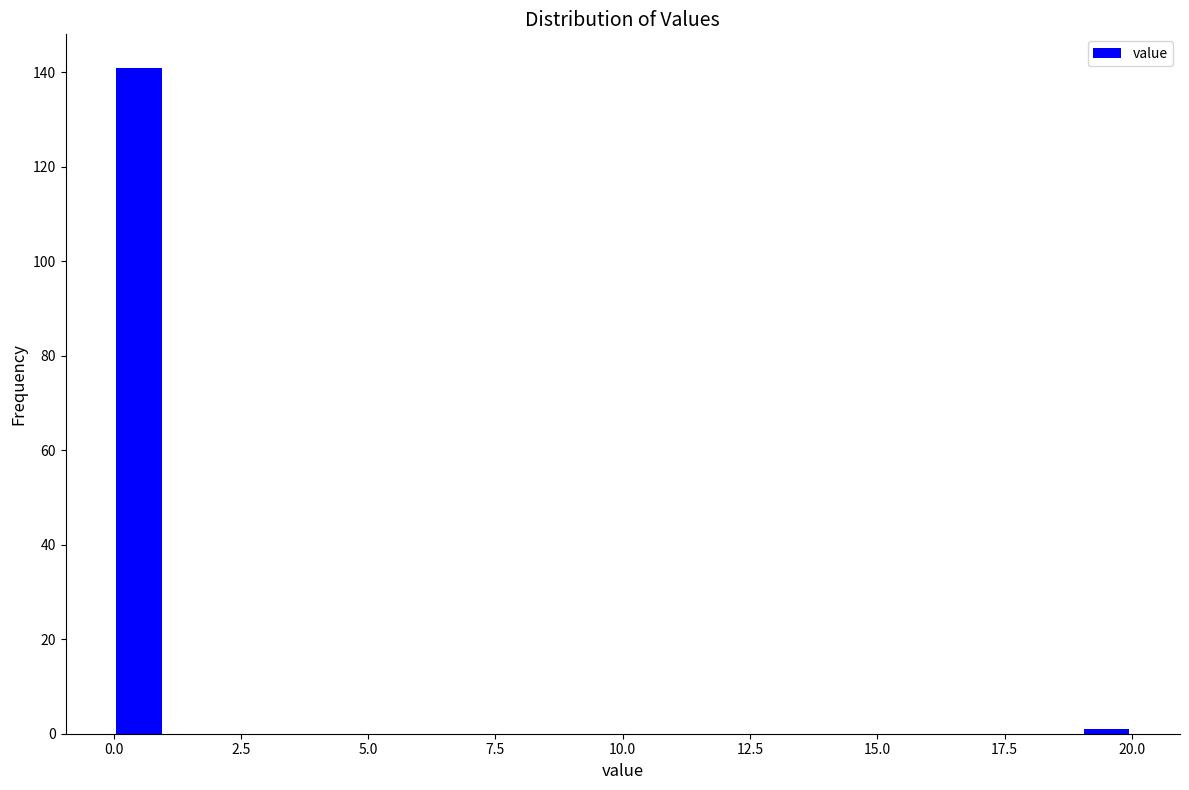

Around what value on the x-axis is the tallest bar? Give the approximate position of its centre, as read against the axis.

0.5